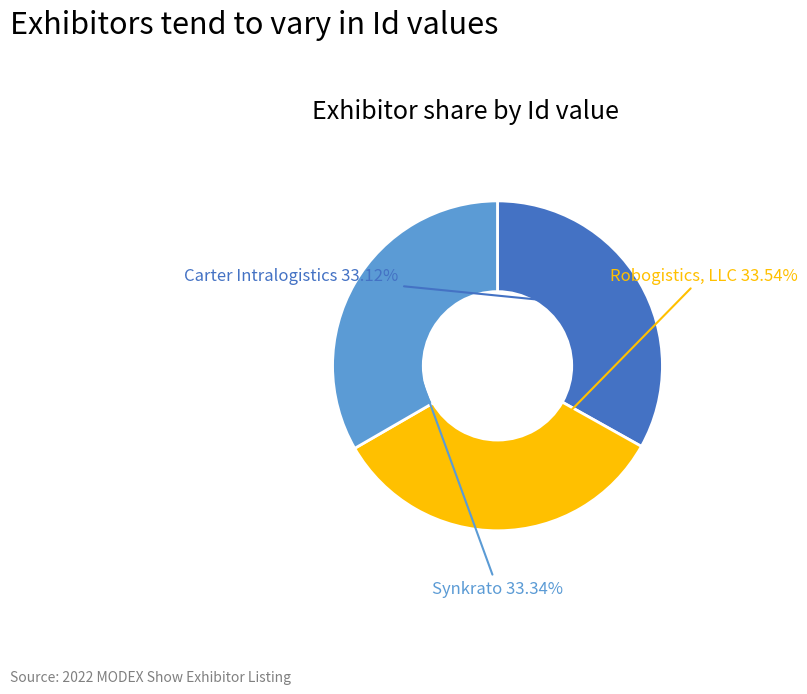

Is there any slice that represents more than half of the pie?

No